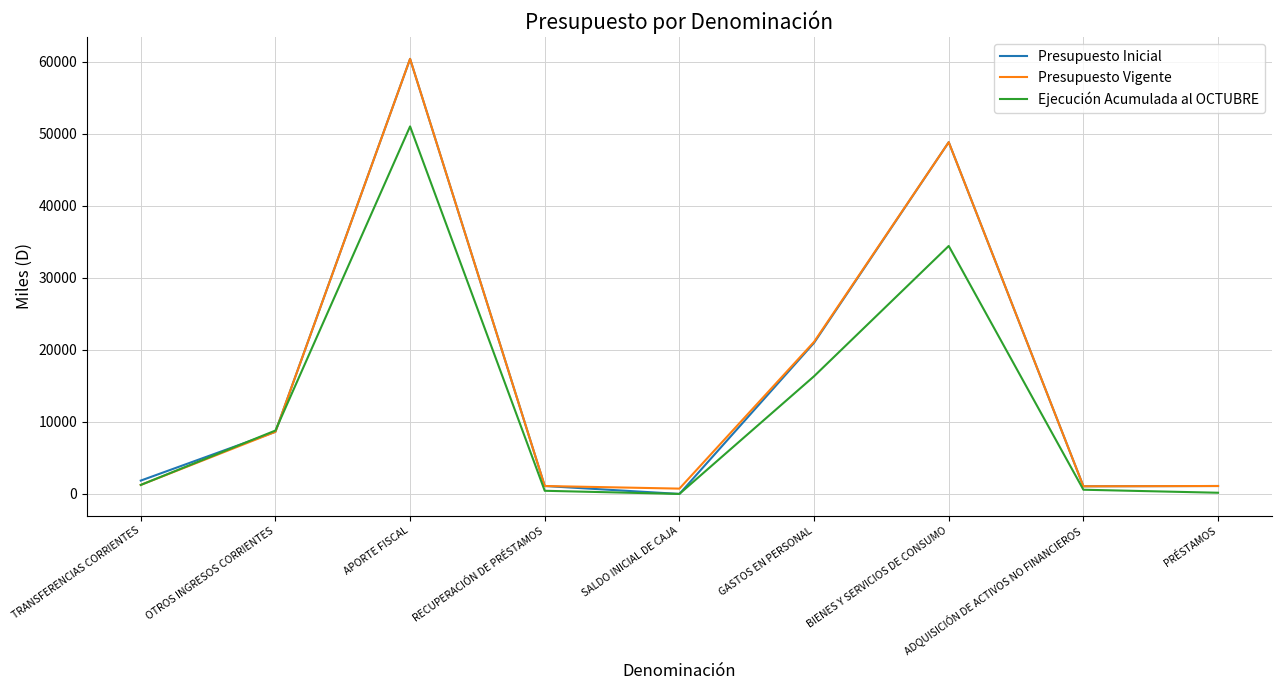

What is the spread (max minus min) of values at GASTOS EN PERSONAL?

4775